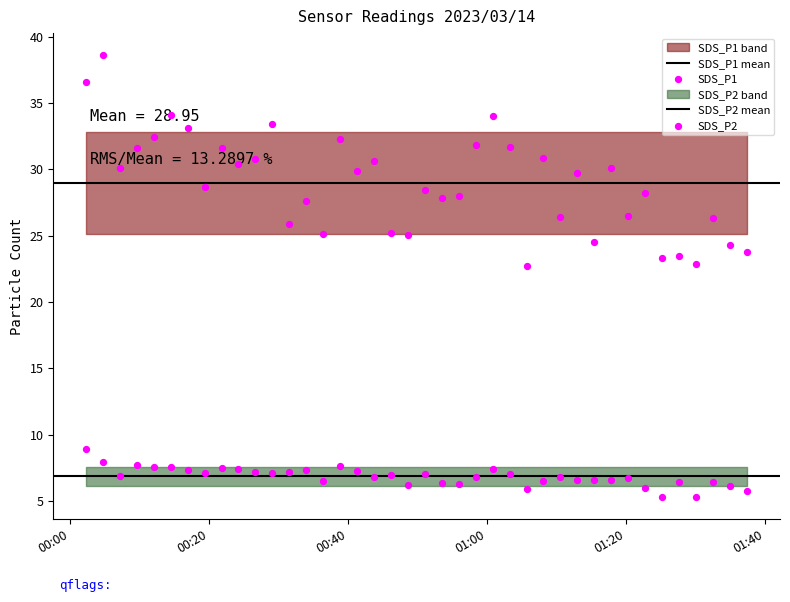

Which series contains the lowest Y value?

SDS_P2